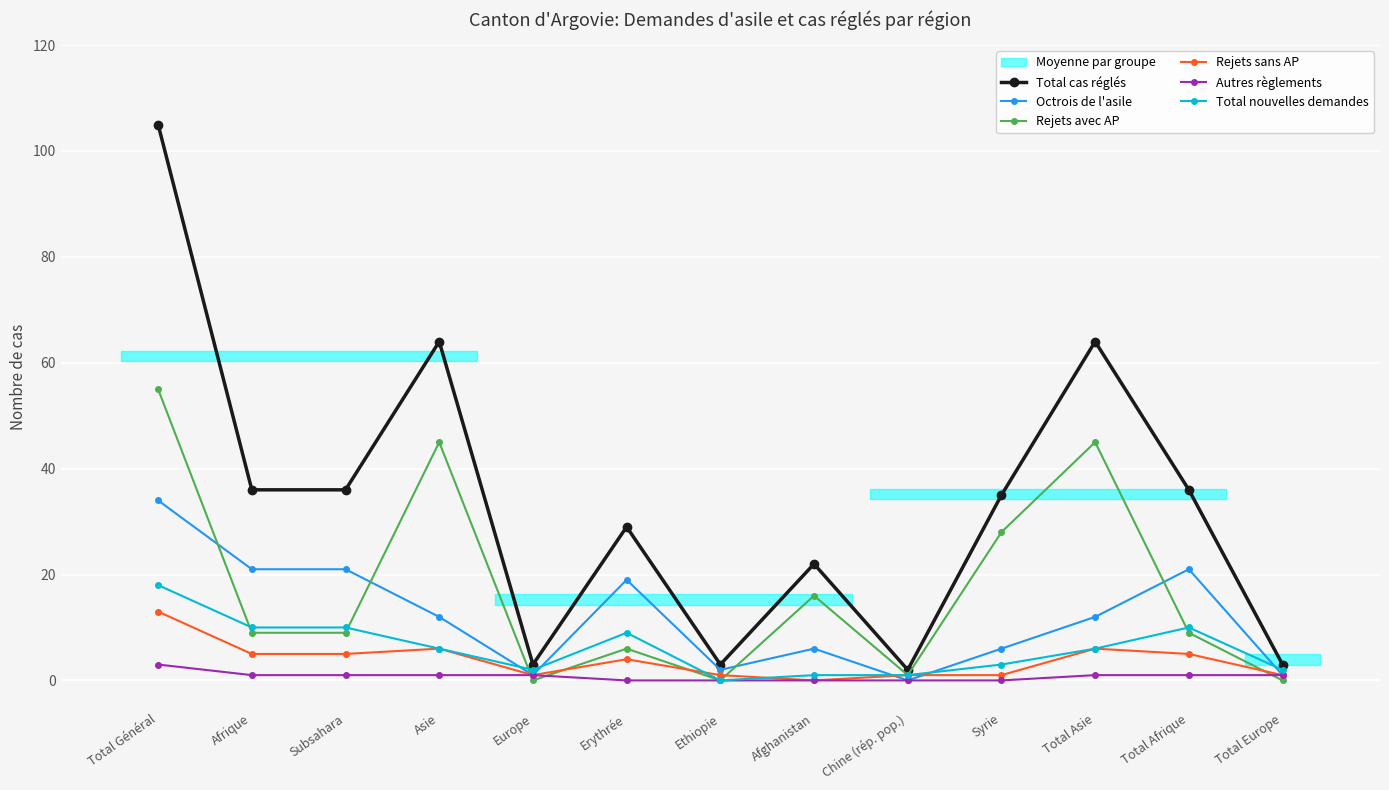

What is the greatest value displayed?

105